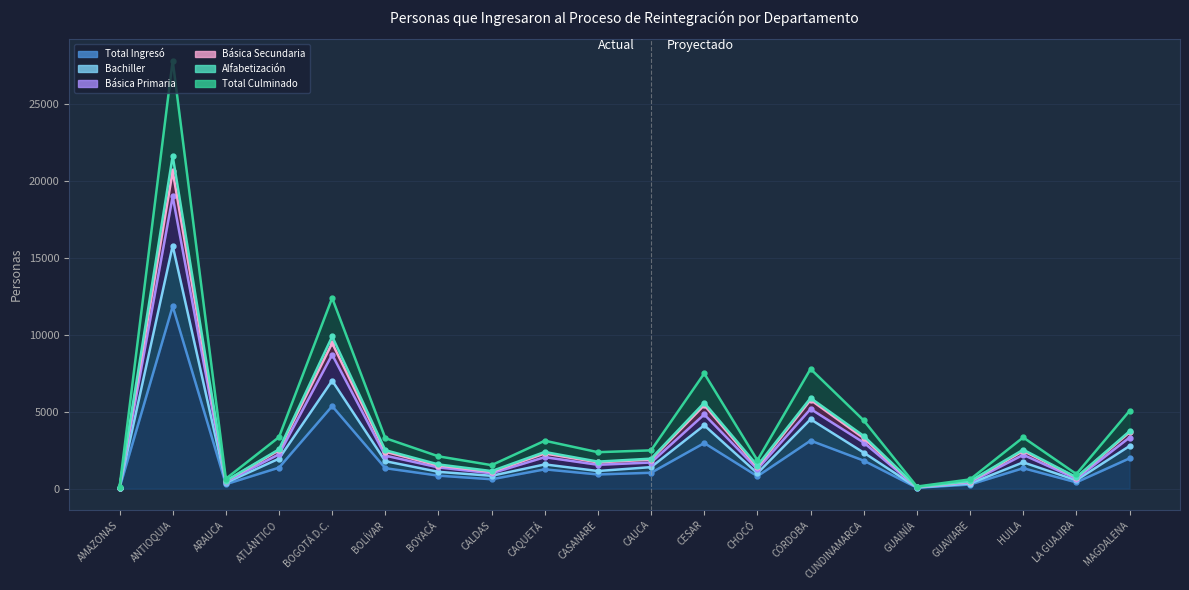

True or false: Básica Secundaria and Alfabetización intersect in this chart.

False